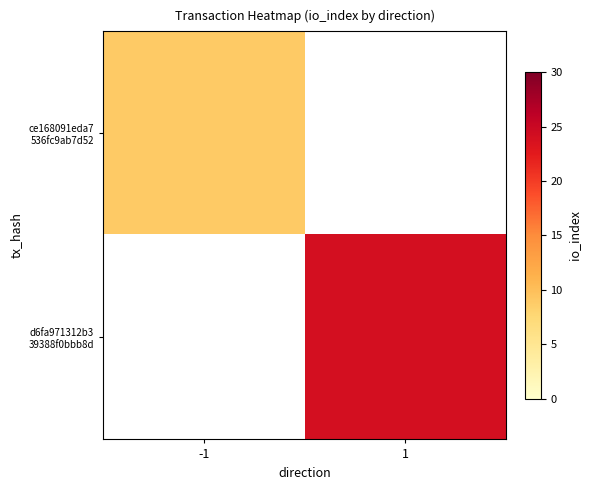

The value of d6fa971312b3 39388f0bbb8d at 1 is 24.0. True or false?

True